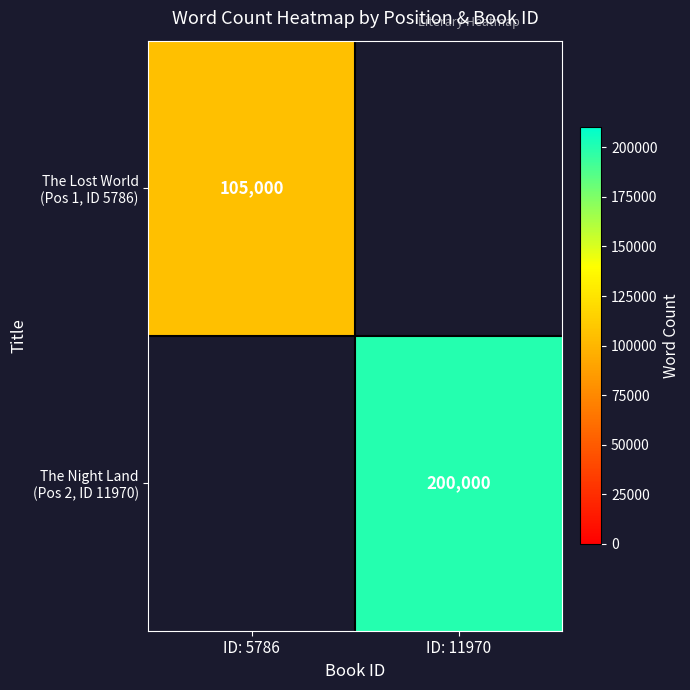

What is the minimum value shown in the chart?

105000.0